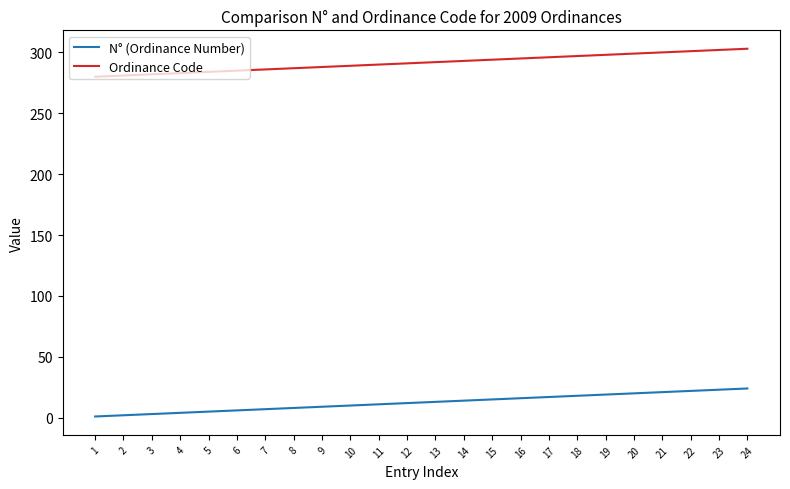

The value of Ordinance Code at 4 is 283. True or false?

True